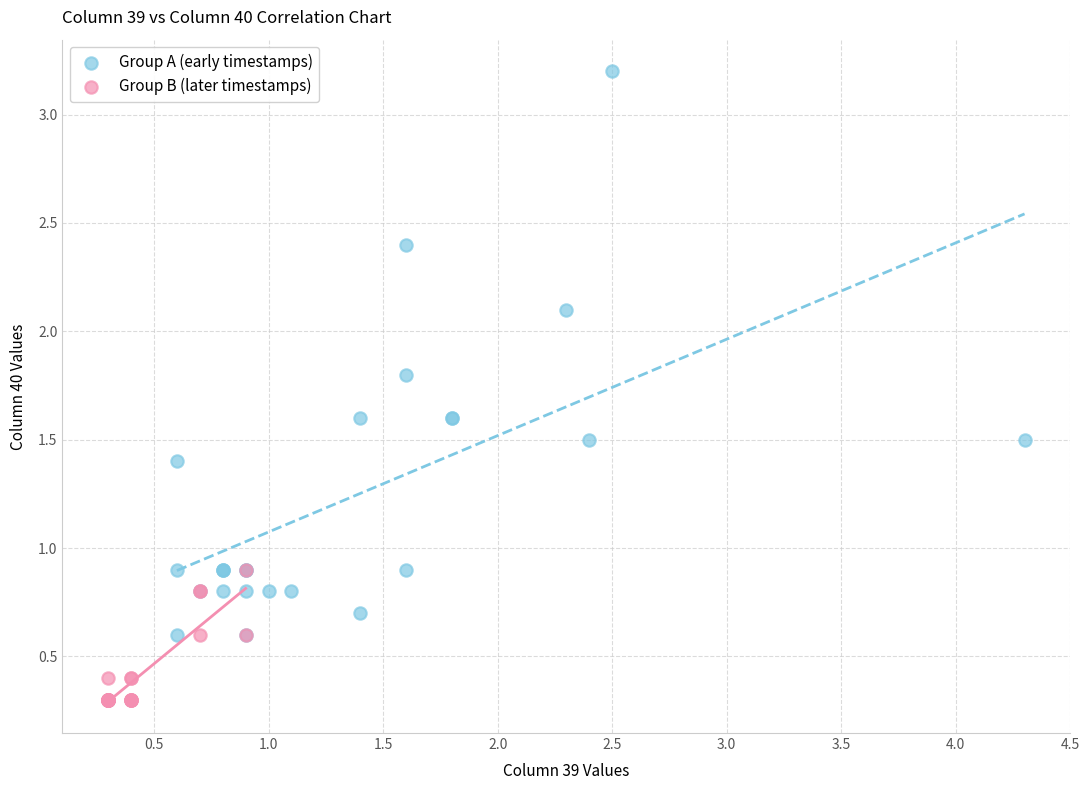

Which series reaches the minimum Y coordinate?

Group B (later timestamps)